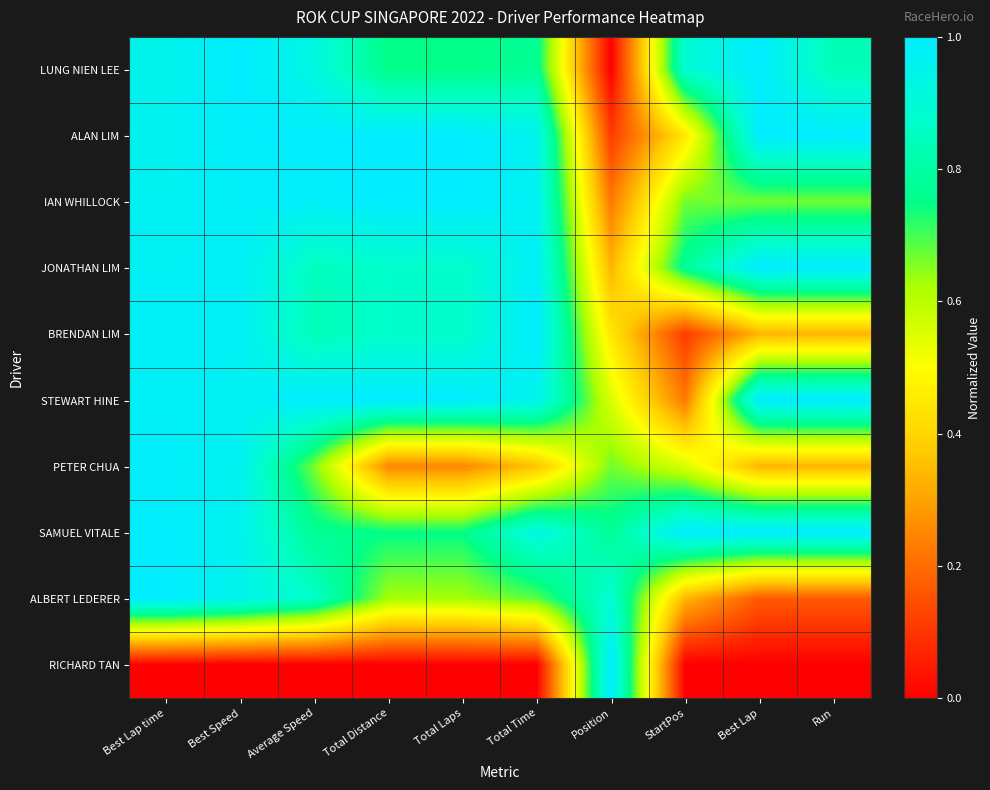

At Best Lap time, list the series in order from largest to smallest.

ALBERT LEDERER, SAMUEL VITALE, PETER CHUA, STEWART HINE, BRENDAN LIM, JONATHAN LIM, IAN WHILLOCK, ALAN LIM, LUNG NIEN LEE, RICHARD TAN